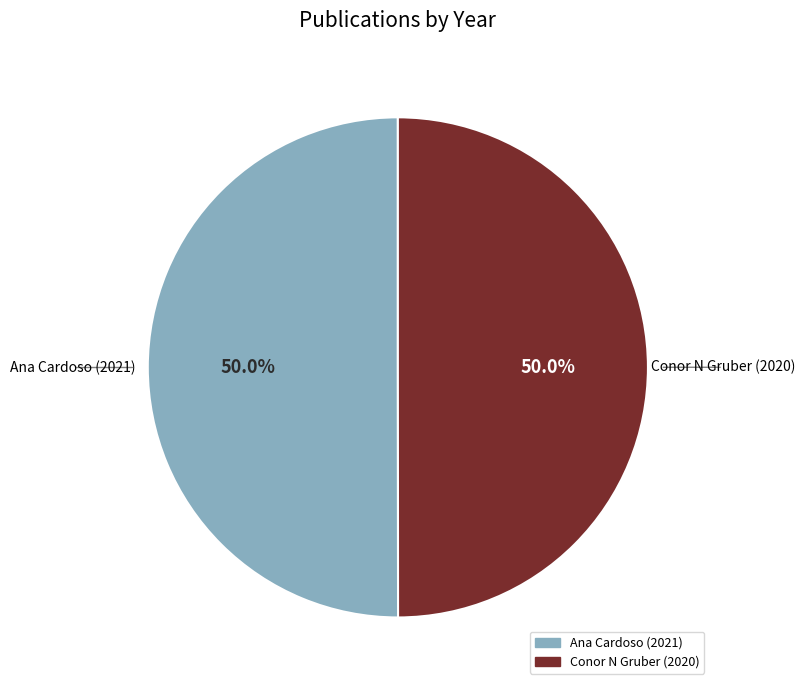

How much of the chart is everything except Ana Cardoso (2021)?

50.0%